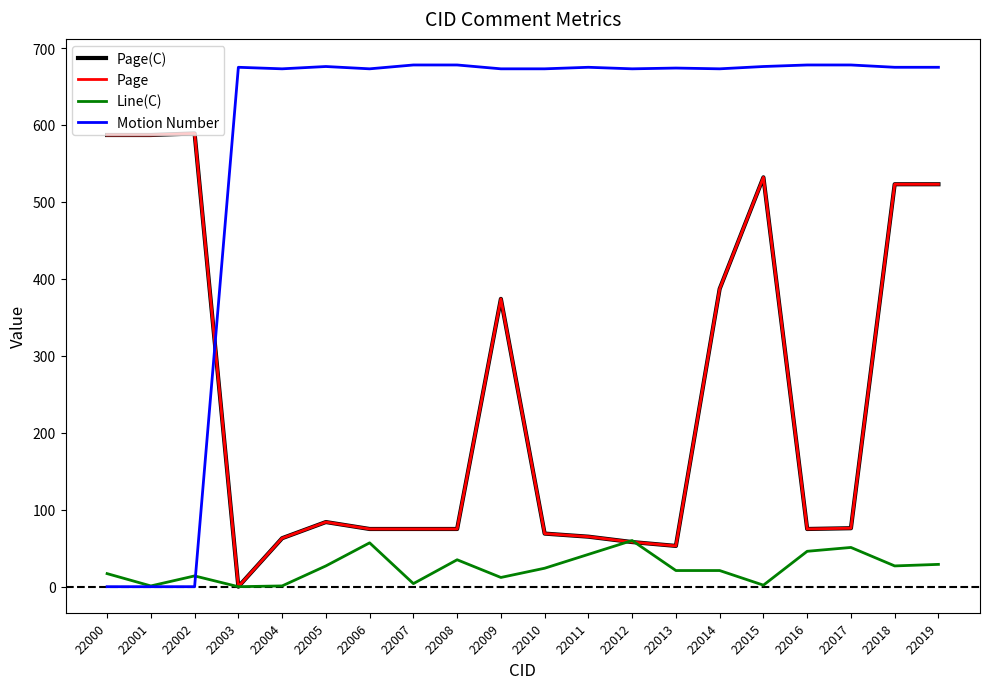

What is the value of the Line(C) point at the 16th from the left?

2